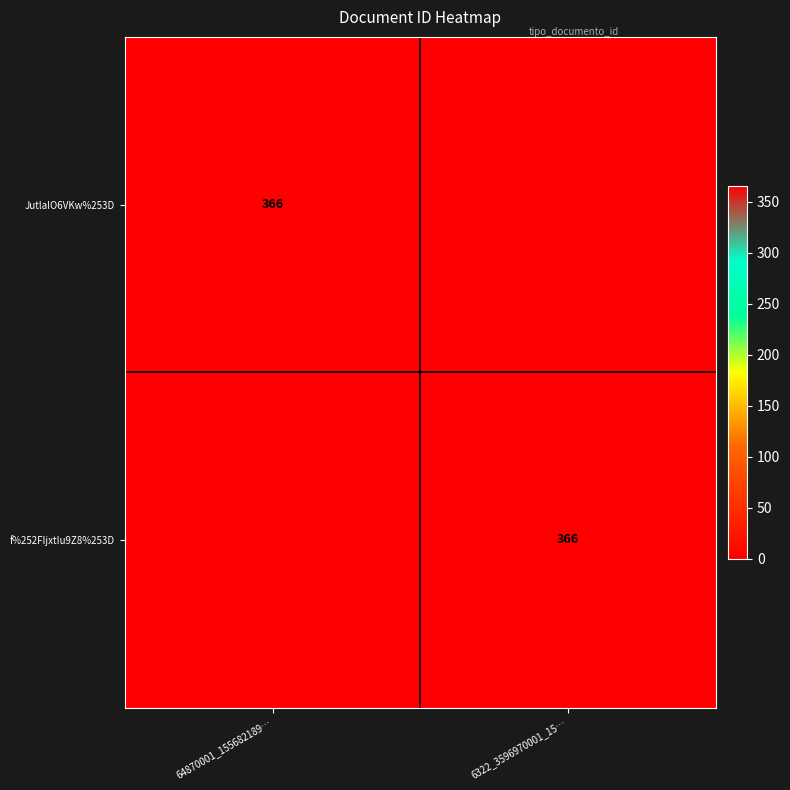

The f%252FIjxtIu9Z8%253D series shows 366 at 6322_3596970001_15…. True or false?

True